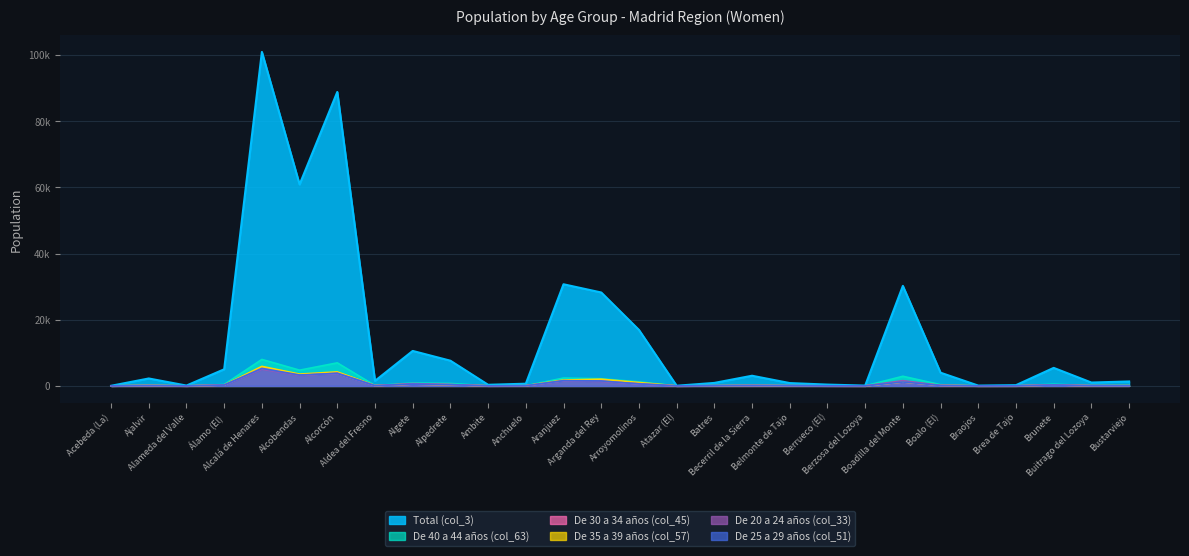

At which category does De 40 a 44 años (col_63) reach its first local valley?

Alameda del Valle